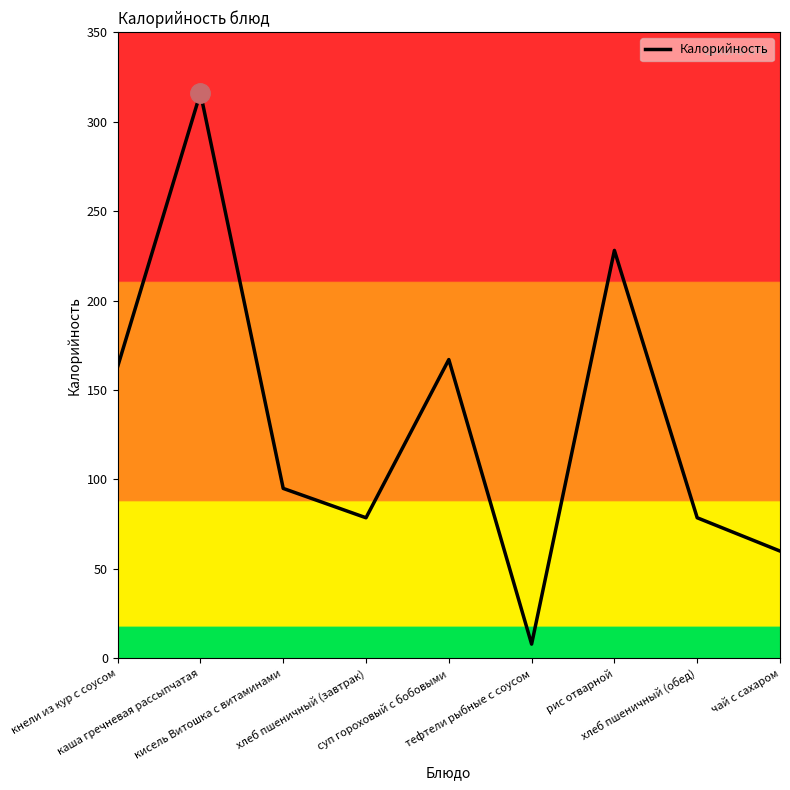

What is the smallest value displayed?

8.0